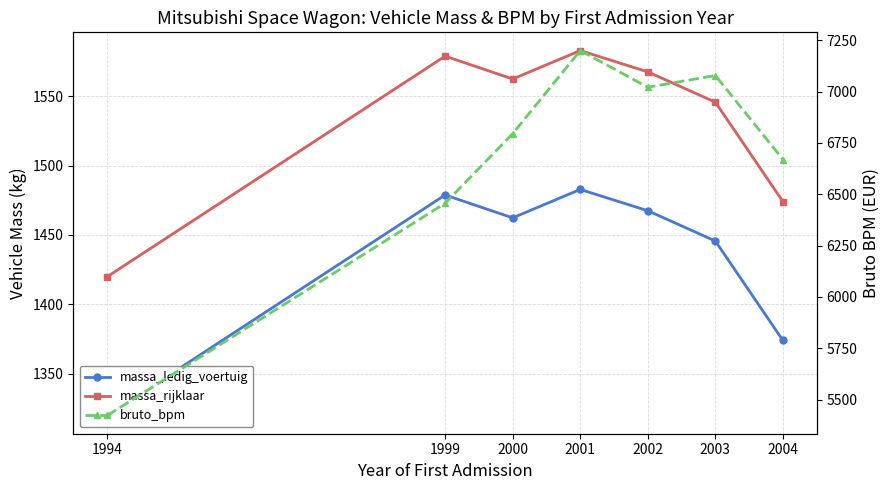

Between 1994 and 2002, which series saw the biggest shift?

bruto_bpm